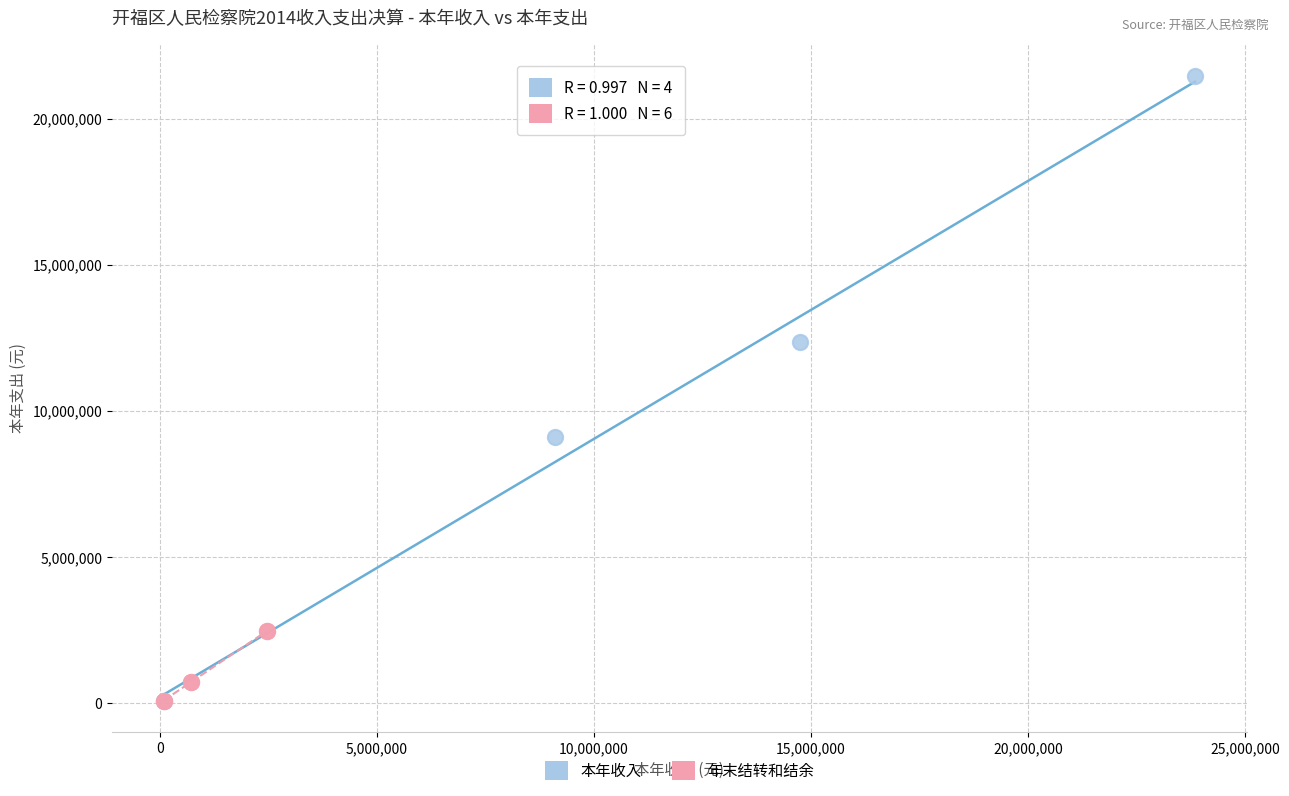

Which series reaches the maximum Y coordinate?

本年收入